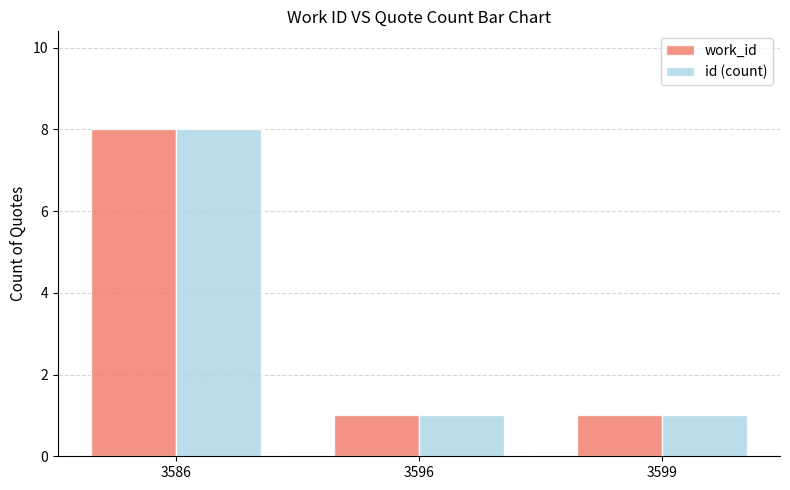

Reading left to right, list all the values displayed in this chart.

work_id: 8	1	1
id (count): 8	1	1